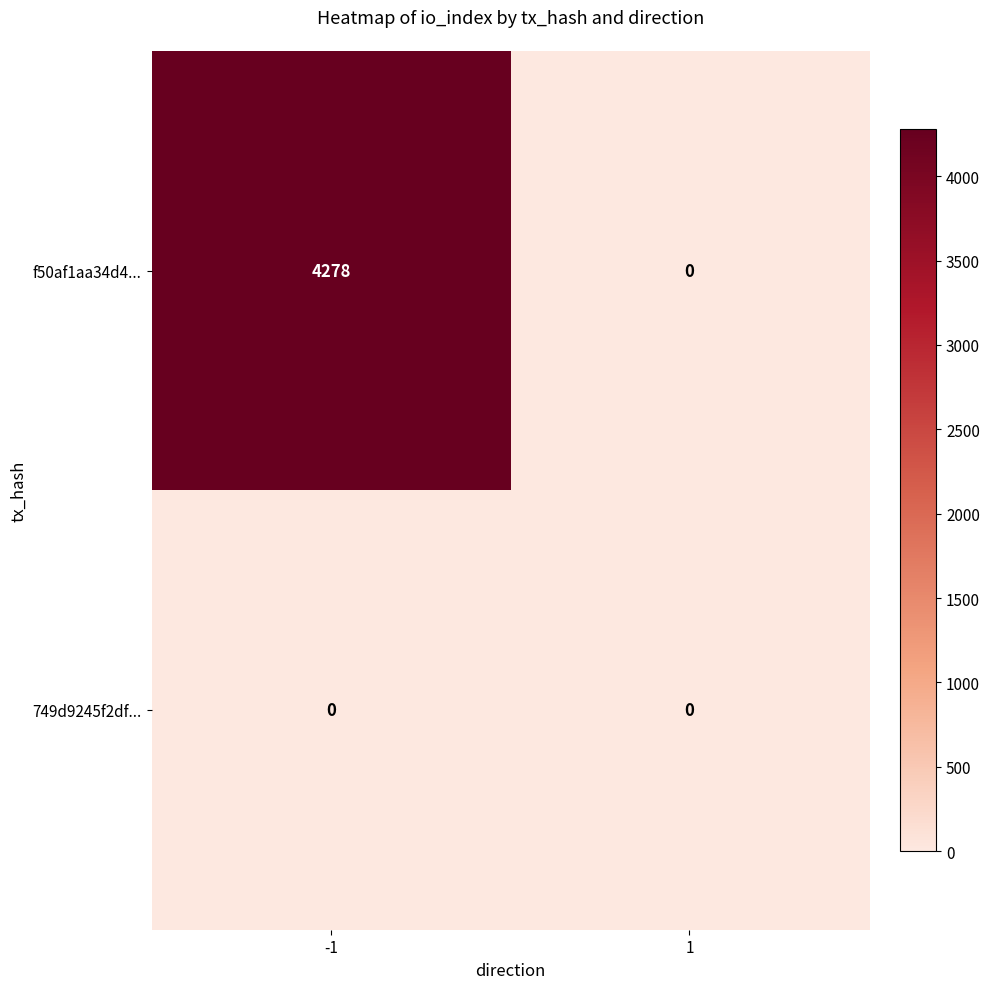

Which series has the largest total across all categories?

f50af1aa34d4...